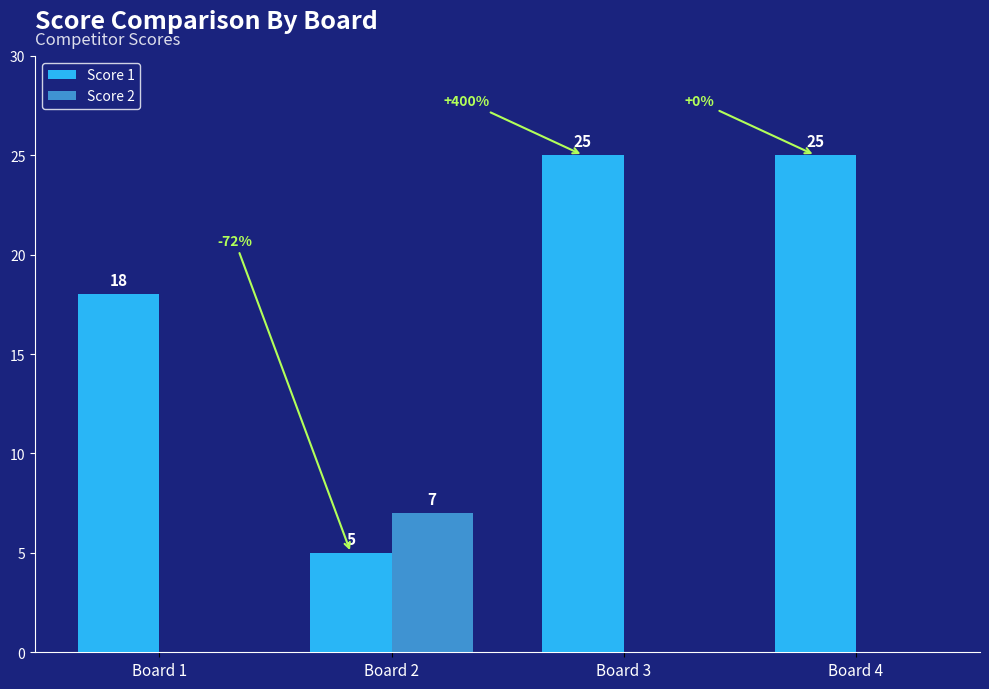

What is the average value of the Score 1 series?

18